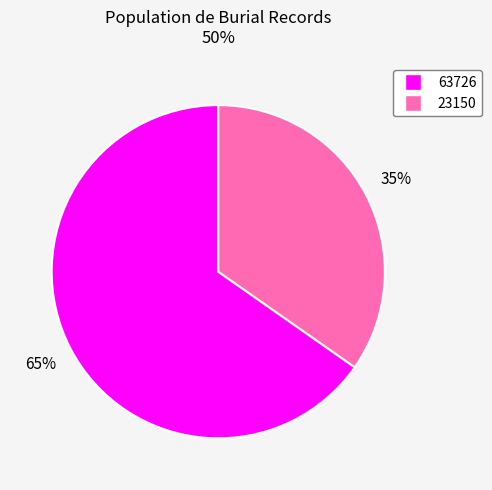

Count the number of slices in the pie.

2